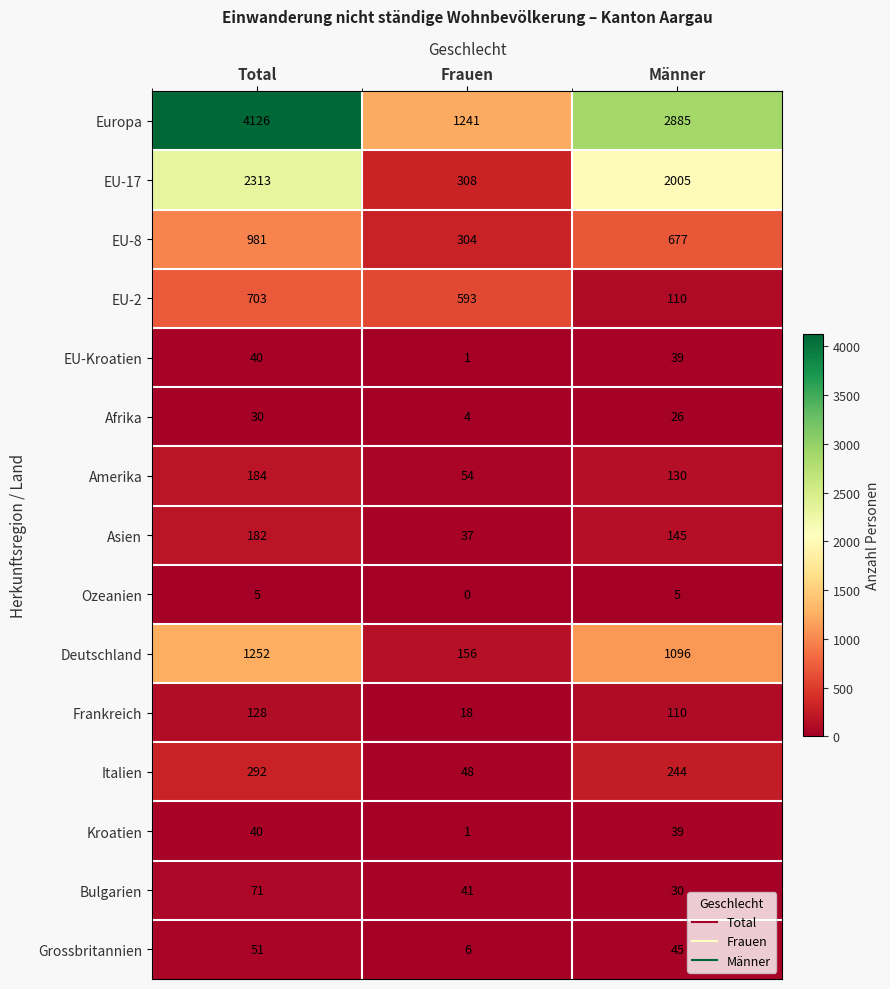

At which label does Amerika first exceed 130?

Total